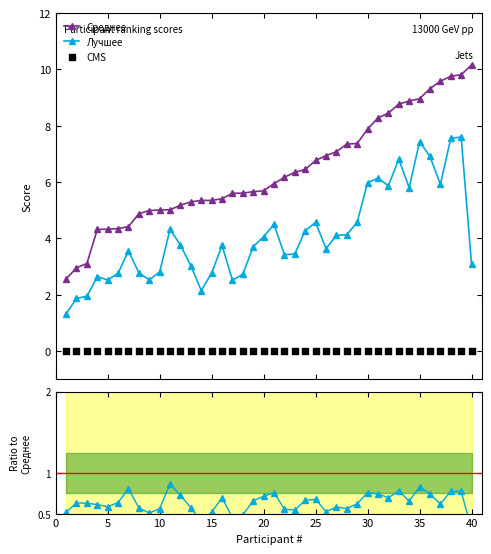

Which series has the largest total across all categories?

Среднее